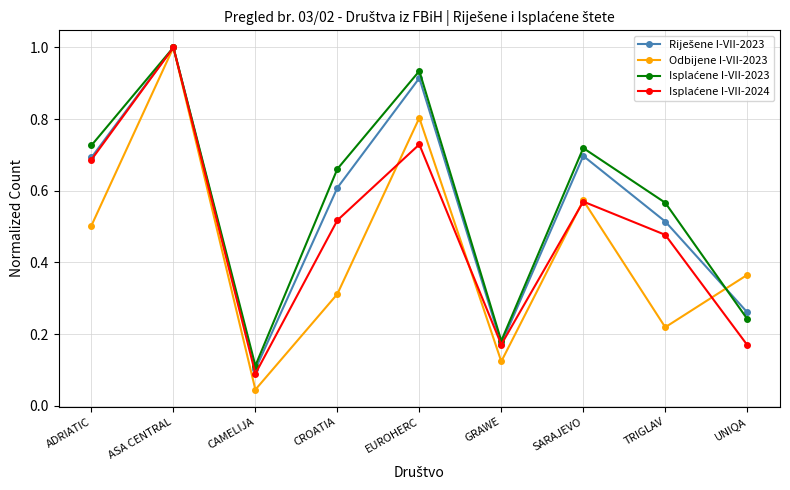

What value does the Odbijene I-VII-2023 series have at ASA CENTRAL?

1.0